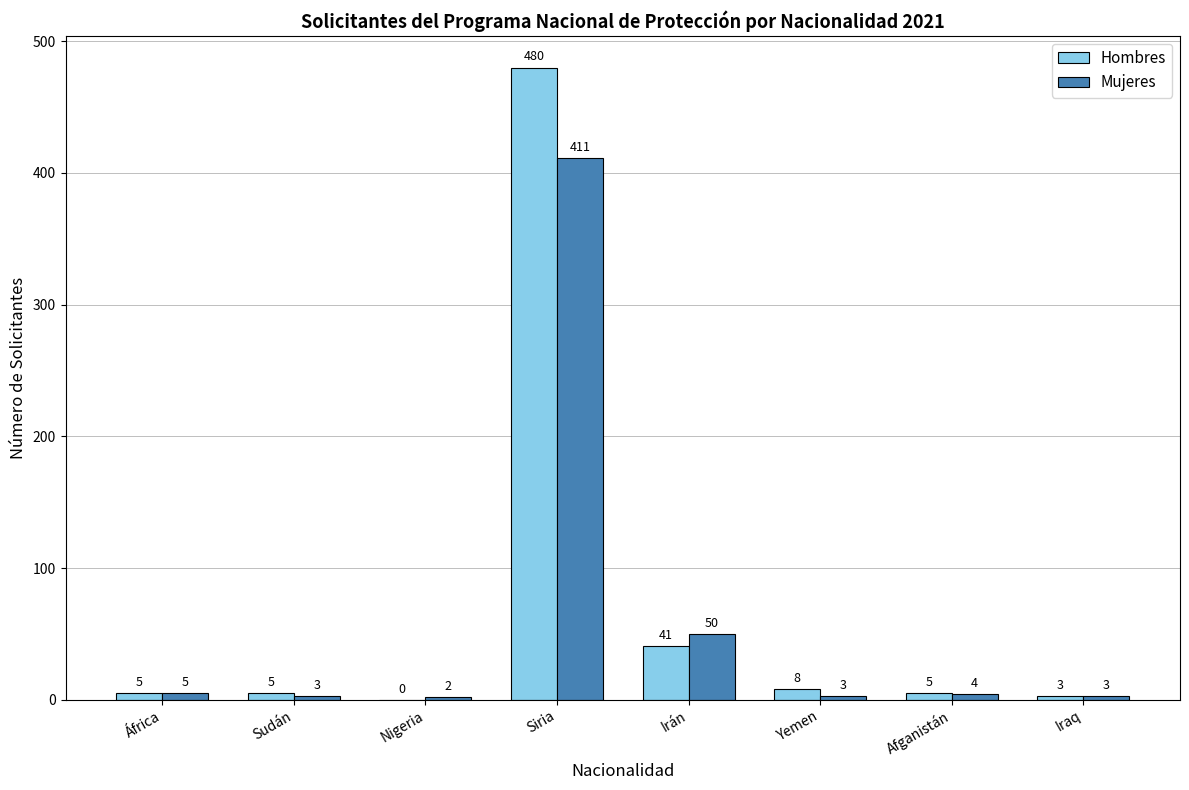

At which label does Mujeres first exceed 4?

África